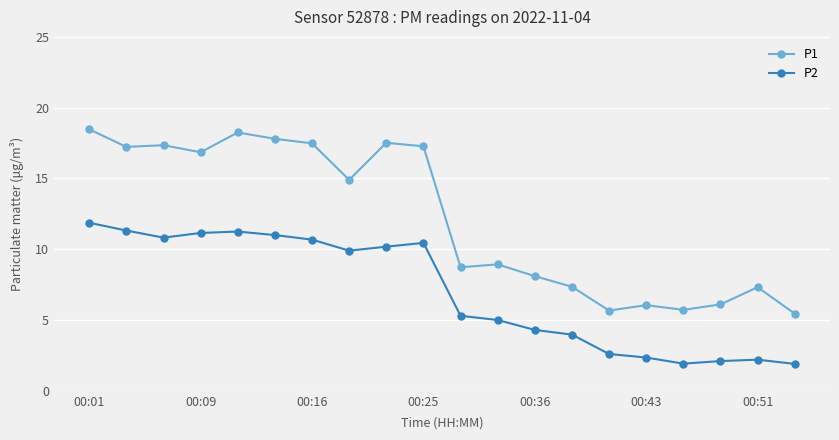

List the series in order of their peak value, lowest first.

P2, P1